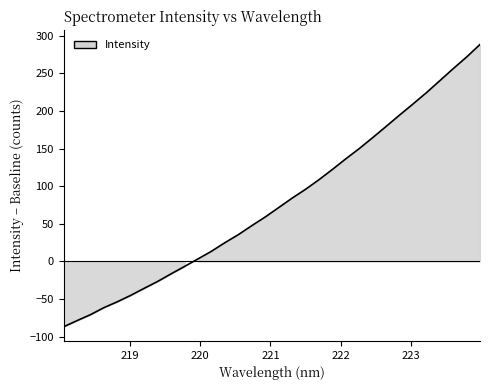

Rank the categories by value from highest to lowest.

223.9802, 223.7895, 223.5987, 223.408, 223.2172, 223.0264, 222.8355, 222.6447, 222.4538, 222.263, 222.0721, 221.8812, 221.6902, 221.4993, 221.3083, 221.1174, 220.9264, 220.7354, 220.5444, 220.3533, 220.1623, 219.9712, 219.7801, 219.589, 219.3979, 219.2067, 219.0156, 218.8244, 218.6332, 218.442, 218.2508, 218.0596